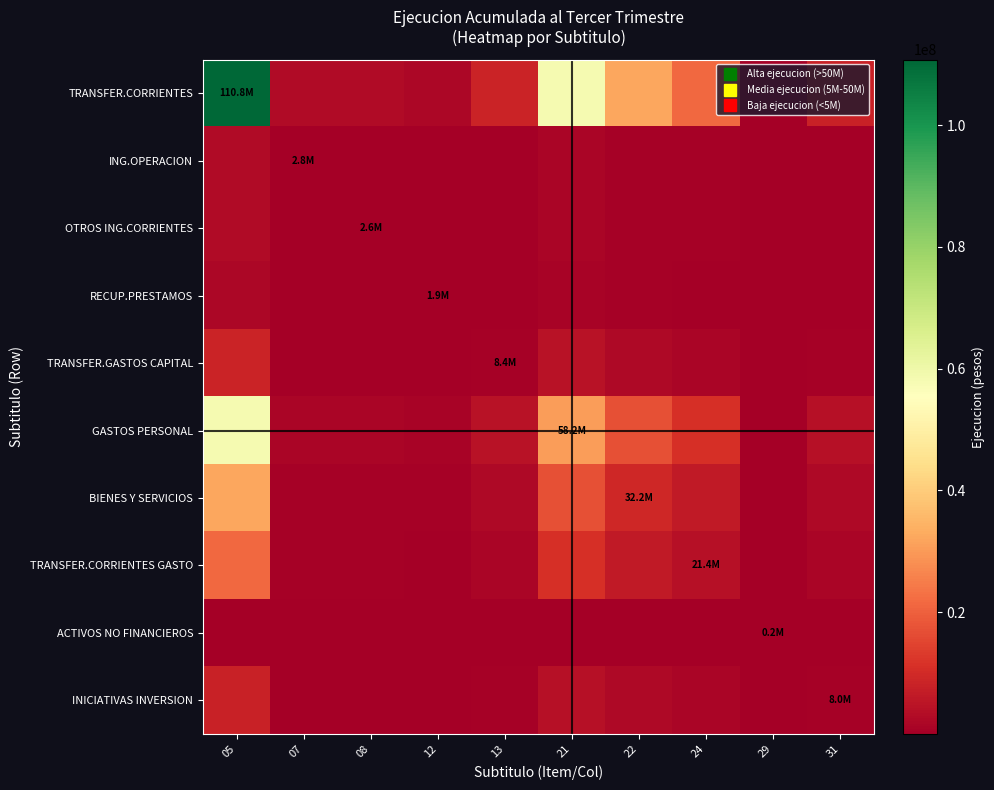

Between 05 and 08, which is larger?

05